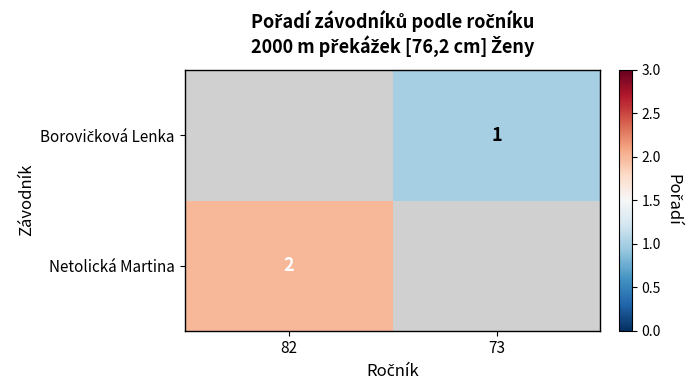

Which series has the largest range (max minus min)?

Netolická Martina